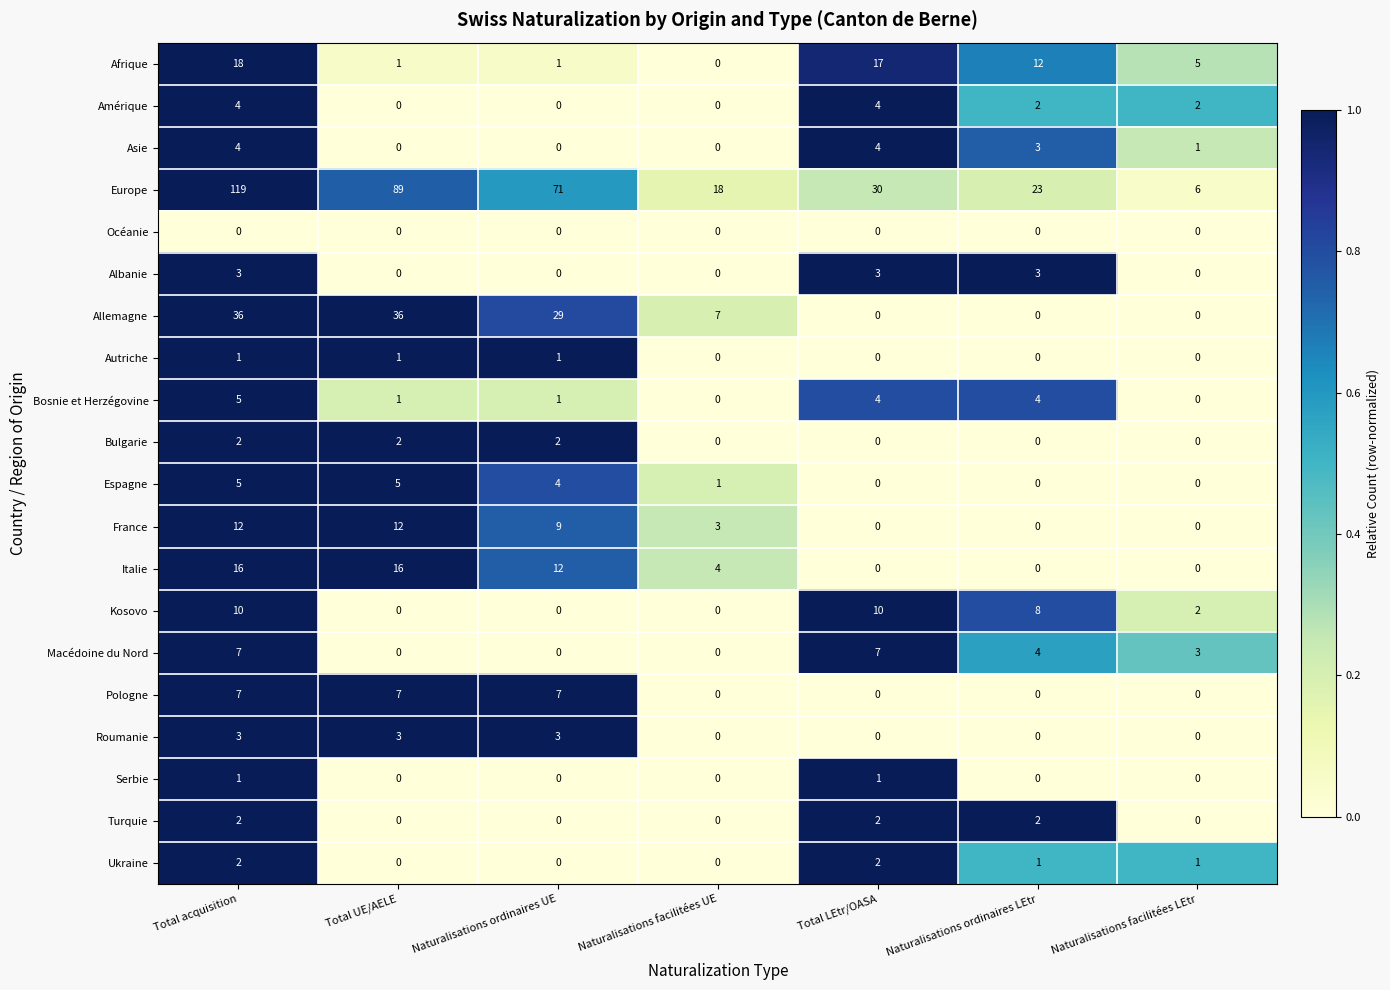

What is the maximum value for Macédoine du Nord?

7